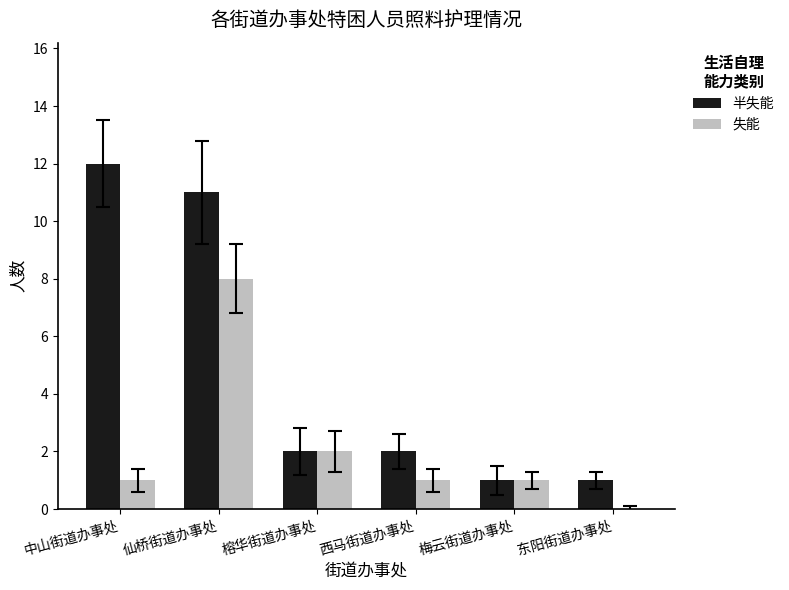

At which category does the chart reach its peak across all series?

中山街道办事处